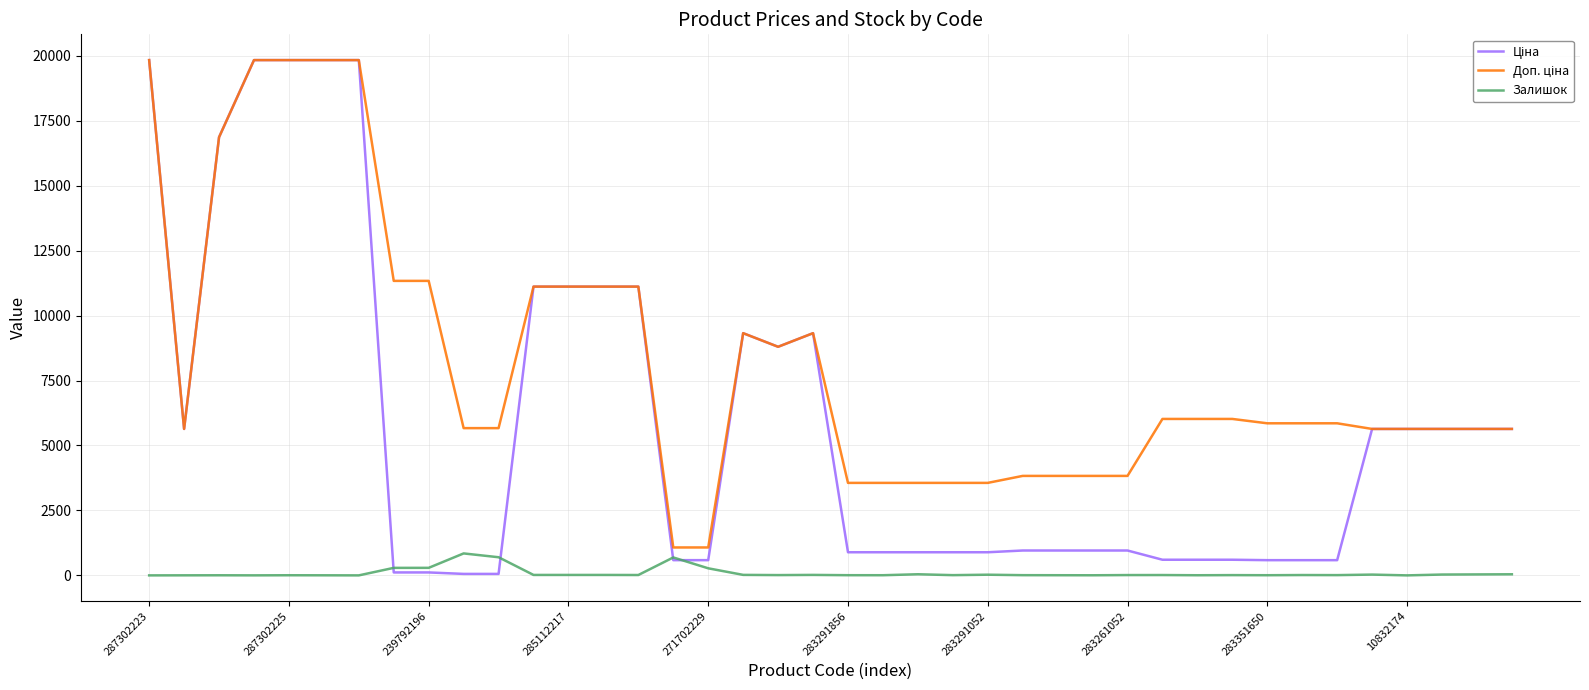

What is the maximum value shown in the chart?

19831.1